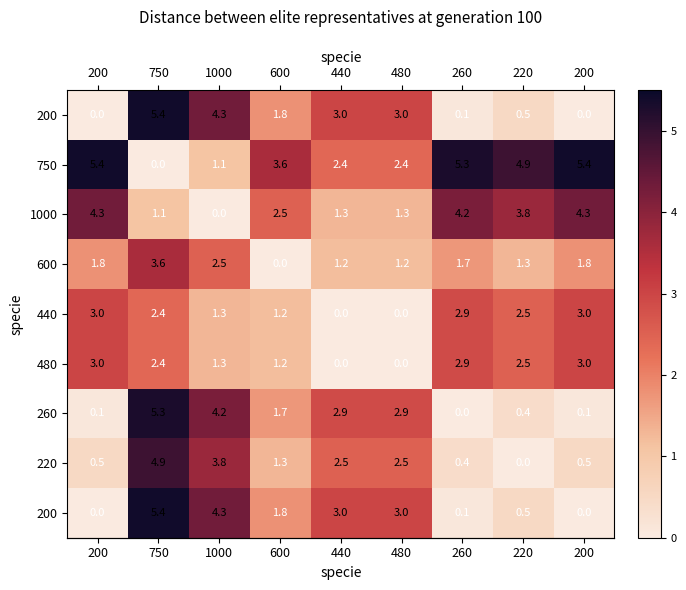

At which category does the chart reach its minimum across all series?

200